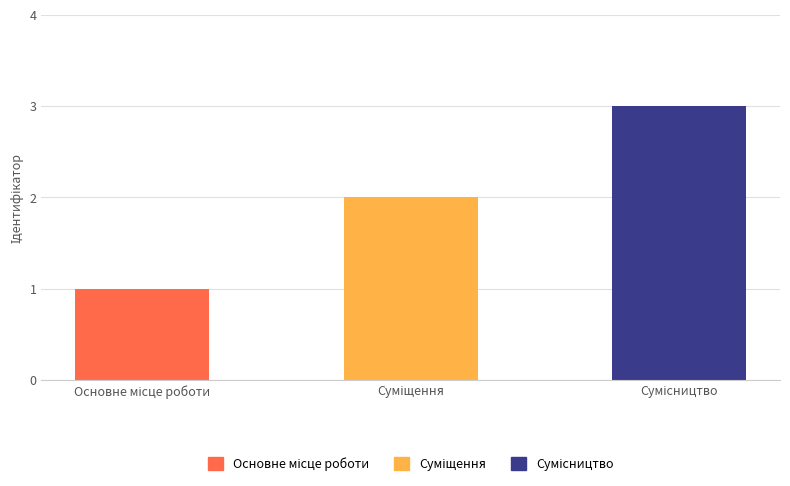

Reading right to left, extract all data points from this chart.

3	2	1